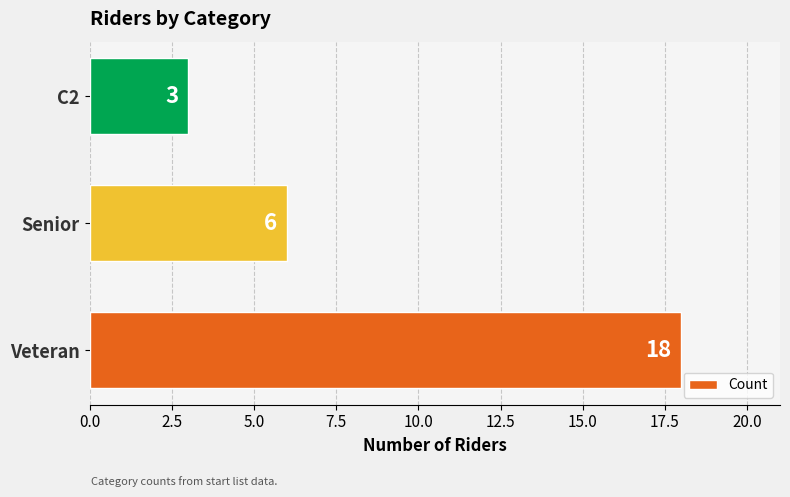

What is the change in value from Veteran to Senior?

-12